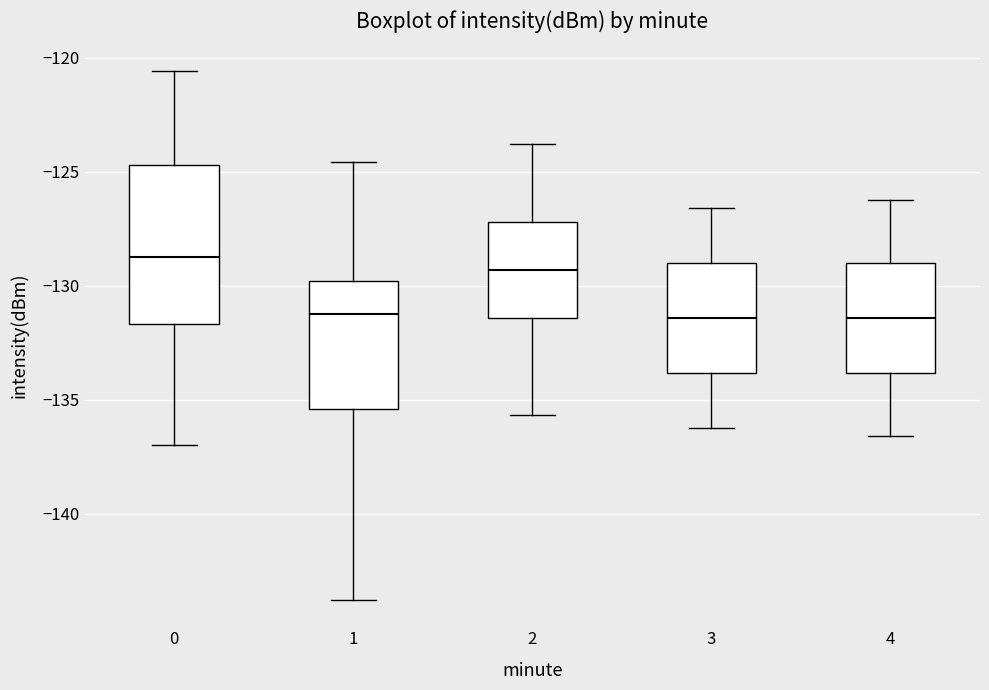

Which box is the tallest, from its lower edge to its upper edge?

0